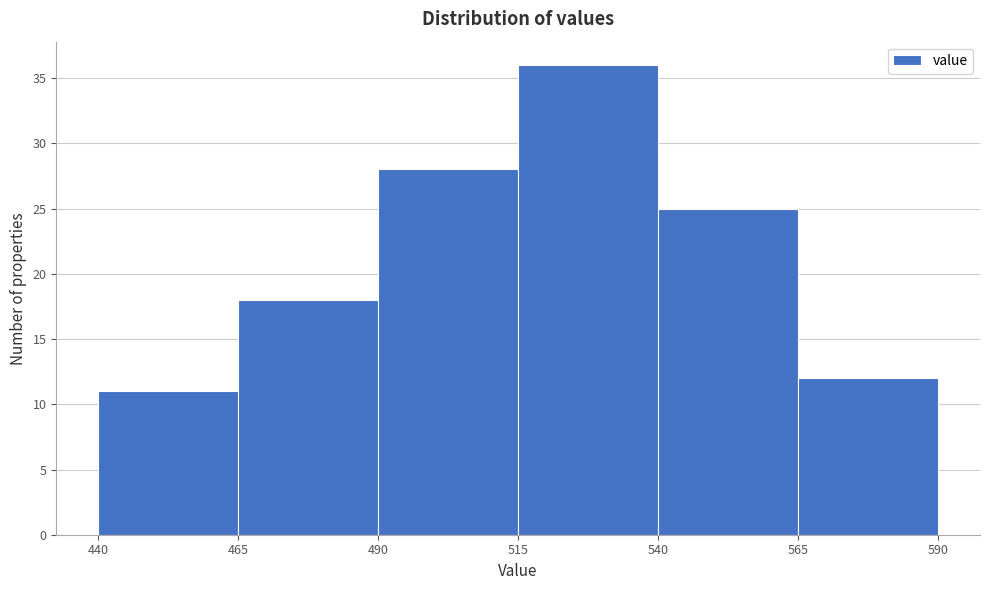

Reading left to right, transcribe this chart: for each bar, give the range it covers on the x-axis and its height. The values are not printed on the chart, so give them approximately, as read against the axis.

440 to 465: 11
465 to 490: 18
490 to 515: 28
515 to 540: 36
540 to 565: 25
565 to 590: 12